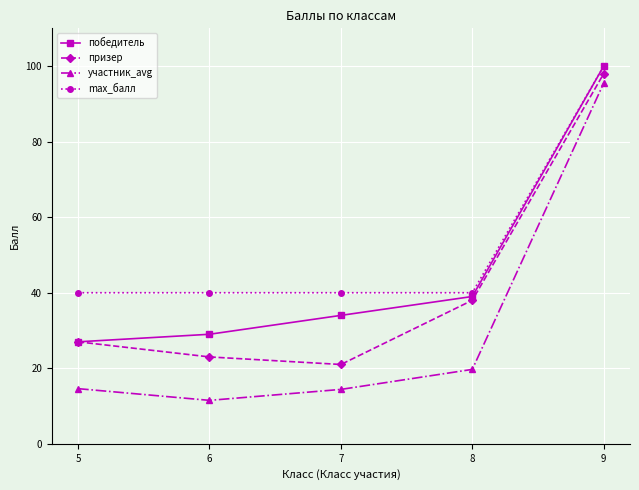

True or false: участник_avg and max_балл cross at least once.

False